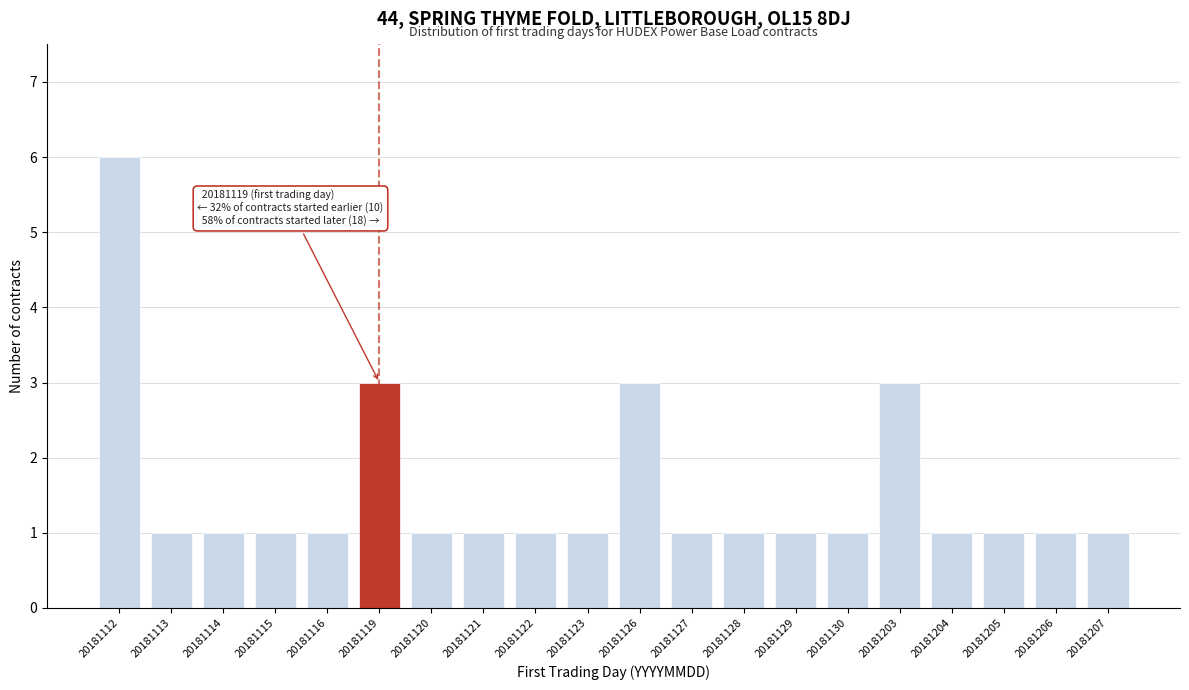

Reading left to right, what are all the values shown in this chart?

6	1	1	1	1	3	1	1	1	1	3	1	1	1	1	3	1	1	1	1